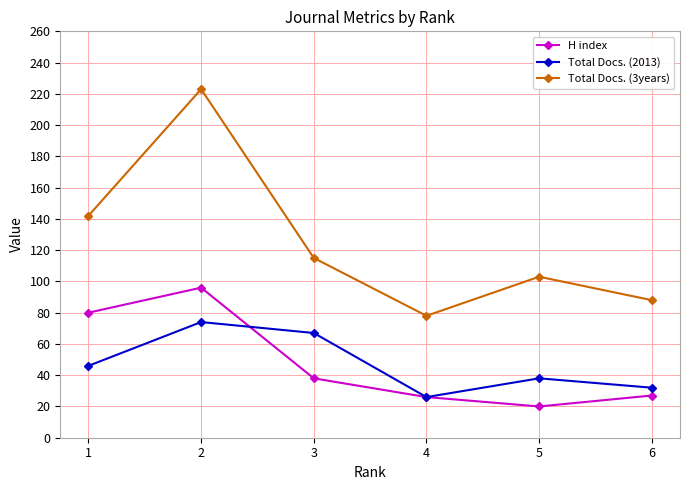

What are all the series names shown in the legend?

H index, Total Docs. (2013), Total Docs. (3years)